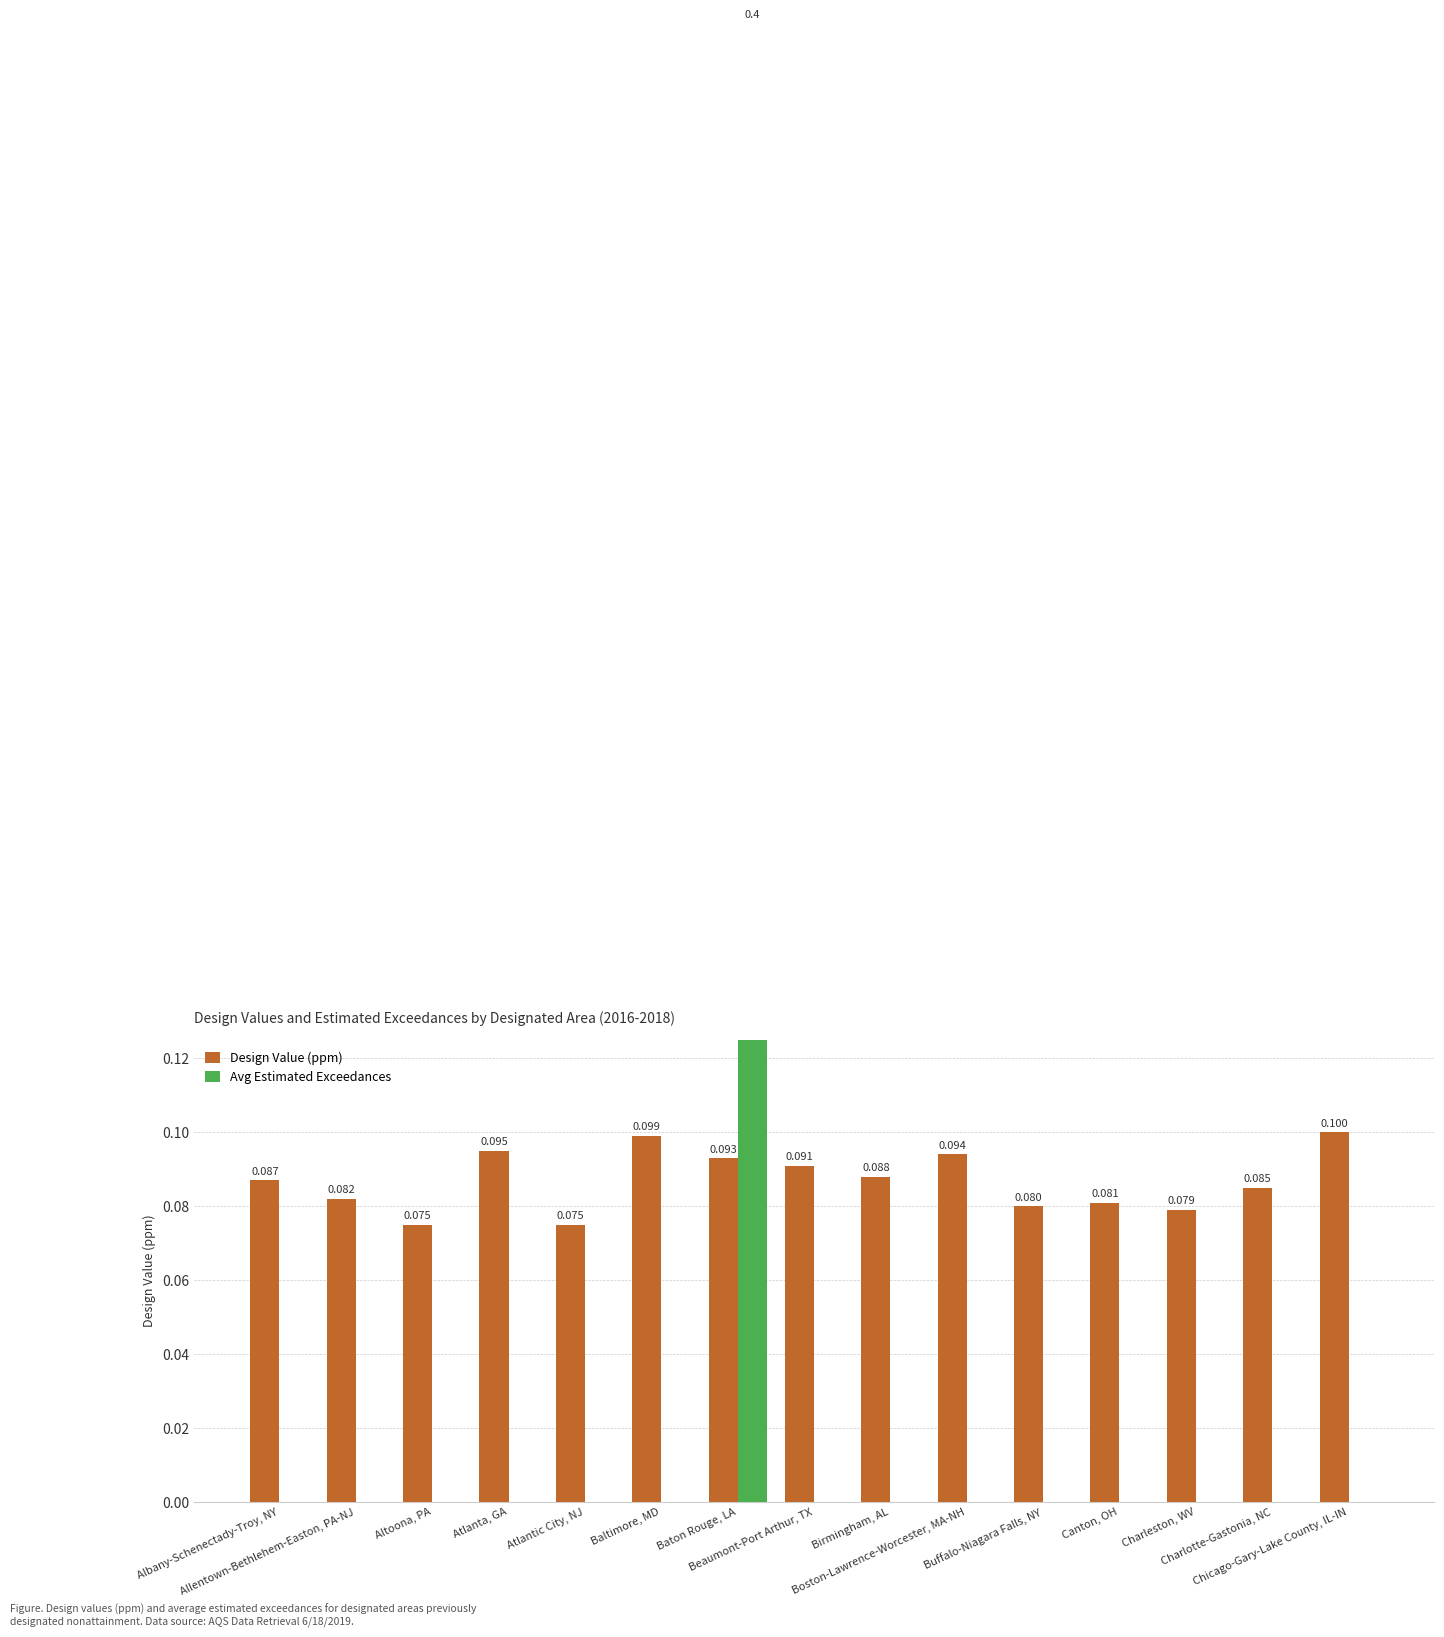

What position from the right is Charleston, WV?

3